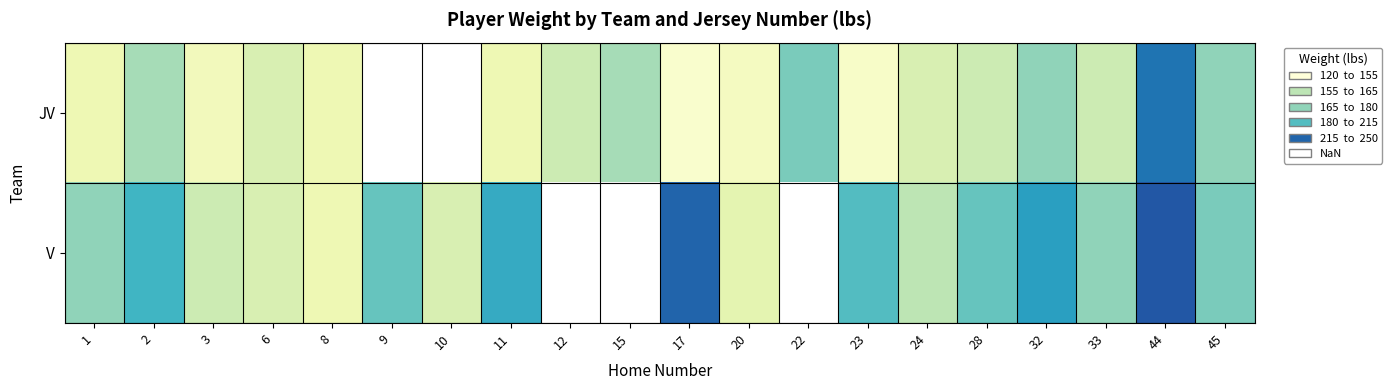

Is the value of JV at 9 greater than the value of V at 45?

No